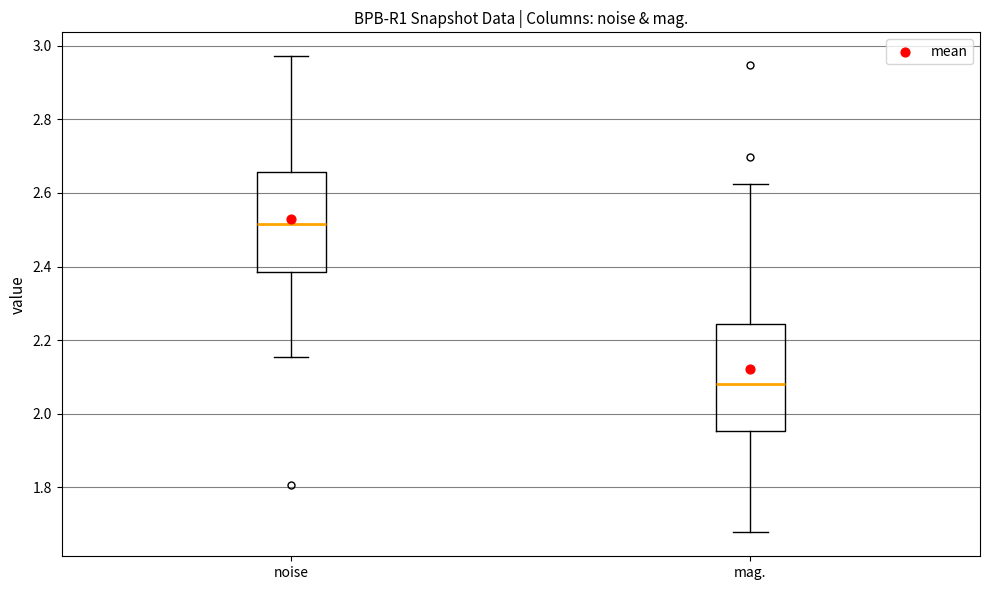

Where is the lower edge of the box for mag. on the y-axis? The values are not printed on the chart, so give them approximately, as read against the axis.

1.96